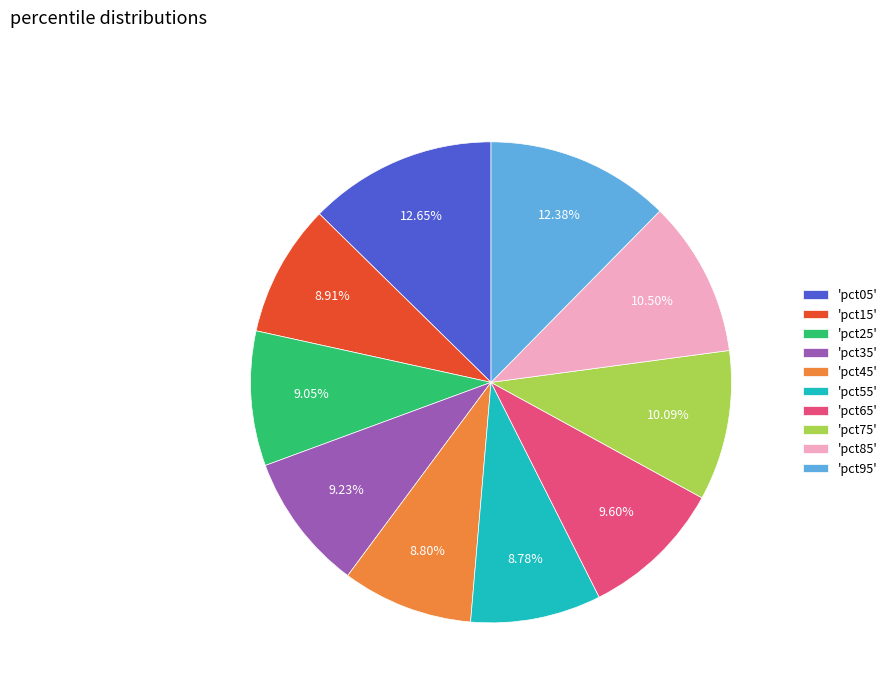

How many slices are in this pie chart?

10